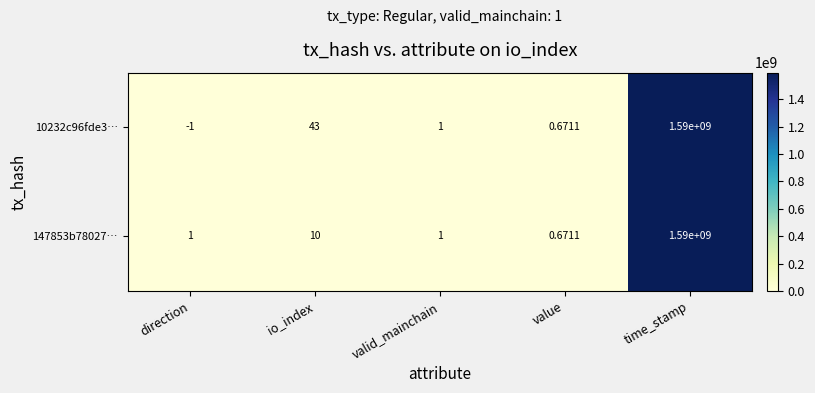

At which label is 10232c96fde3… closest to 794999999?

io_index